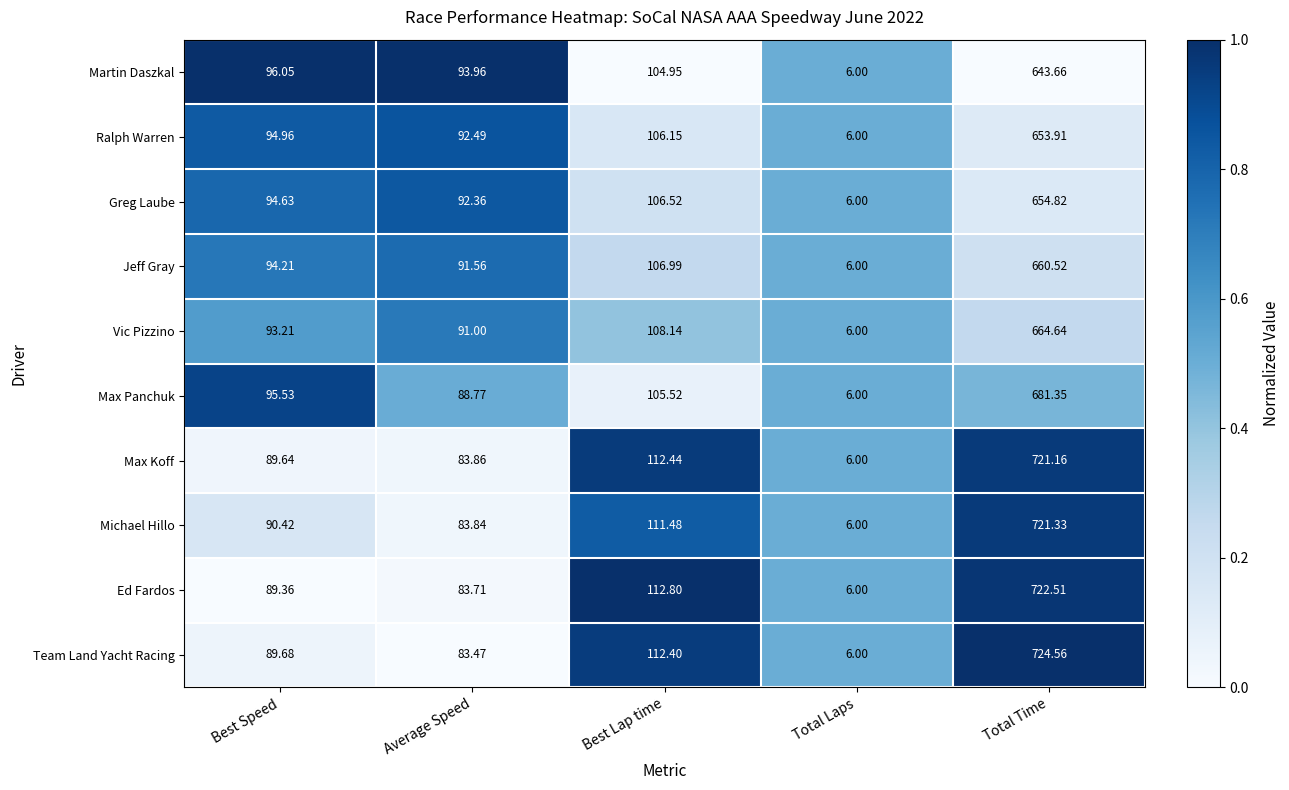

Rank the categories by Jeff Gray value from lowest to highest.

Total Laps, Average Speed, Best Speed, Best Lap time, Total Time